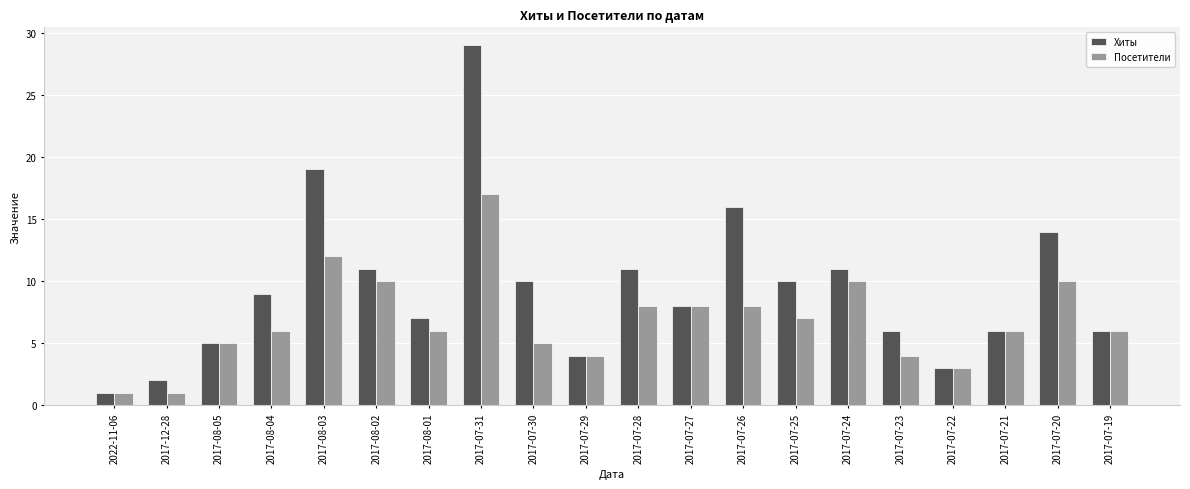

How many categories are shown in the chart?

20